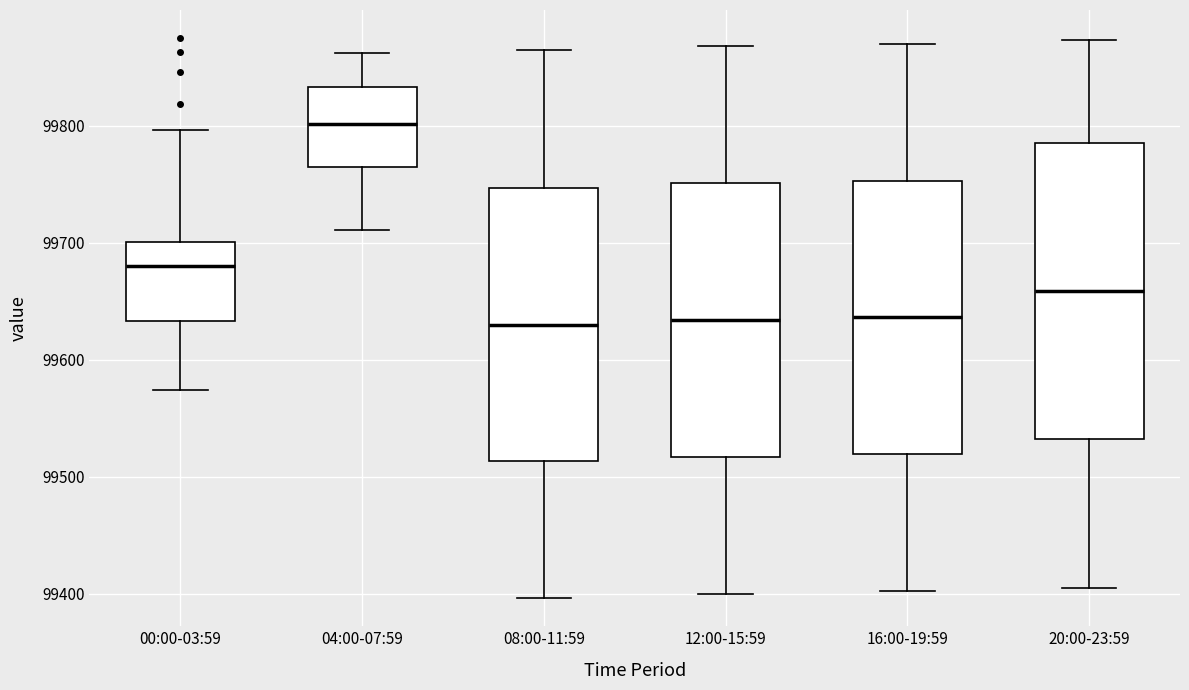

Reading left to right, transcribe this box plot: for each box, give where its median line is, the range the box spans, and where its two whiskers end, as read against the y-axis. The values are not printed on the chart, so give them approximately, as read against the axis.

00:00-03:59: median 99680, box 99630 to 99700, whiskers 99570 to 99800
04:00-07:59: median 99800, box 99760 to 99830, whiskers 99710 to 99860
08:00-11:59: median 99630, box 99510 to 99750, whiskers 99400 to 99870
12:00-15:59: median 99630, box 99520 to 99750, whiskers 99400 to 99870
16:00-19:59: median 99640, box 99520 to 99750, whiskers 99400 to 99870
20:00-23:59: median 99660, box 99530 to 99790, whiskers 99410 to 99870